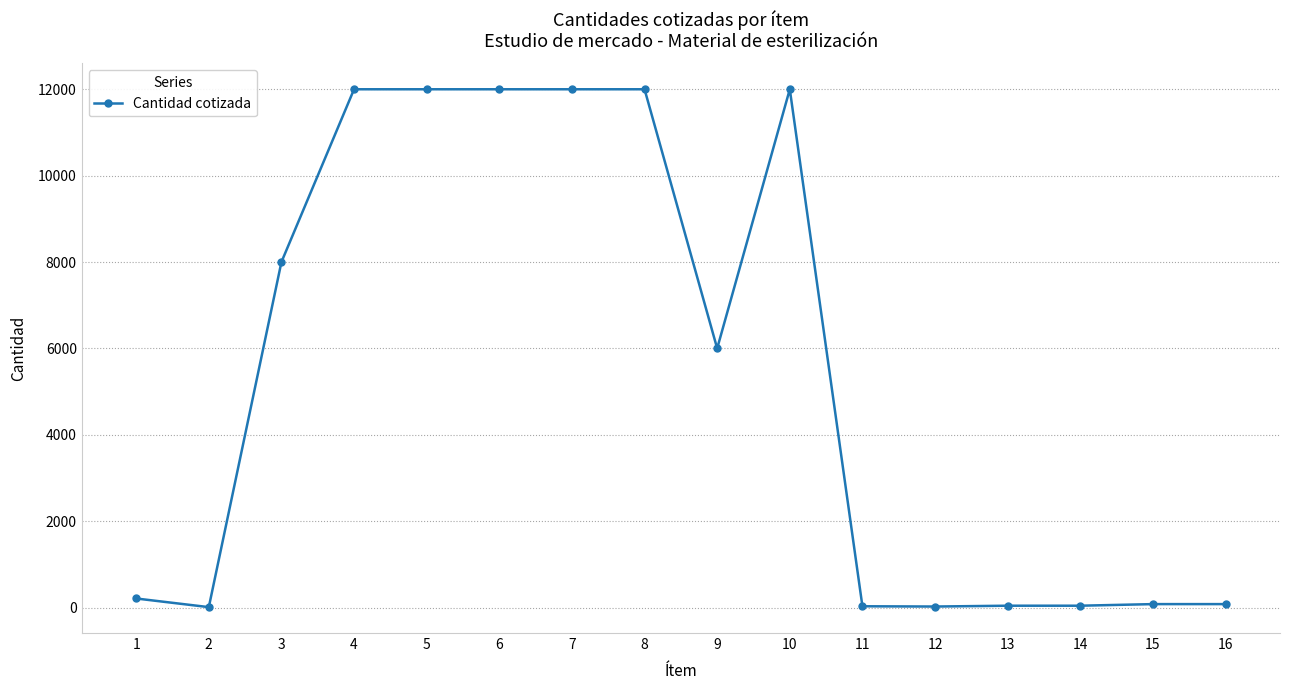

True or false: there are more than 0 points higher than both neighbors.

True